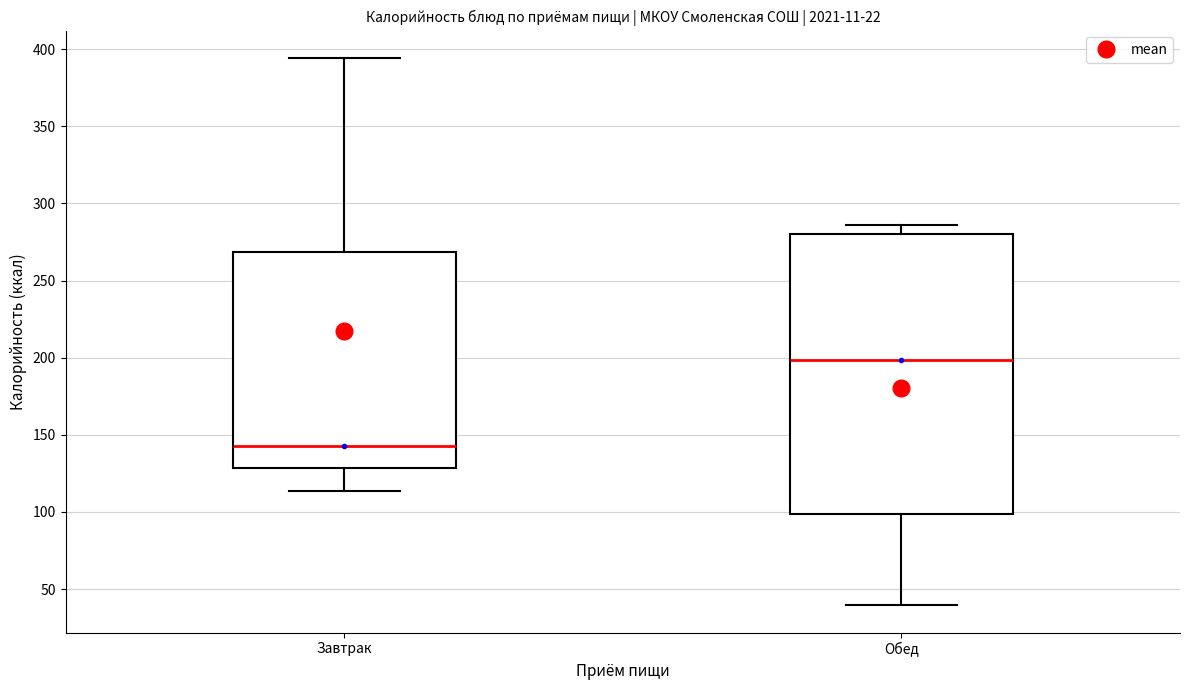

Reading left to right, transcribe this box plot: for each box, give where its median line is, the range the box spans, and where its two whiskers end, as read against the y-axis. The values are not printed on the chart, so give them approximately, as read against the axis.

Завтрак: median 145, box 130 to 270, whiskers 115 to 395
Обед: median 200, box 100 to 280, whiskers 40 to 285